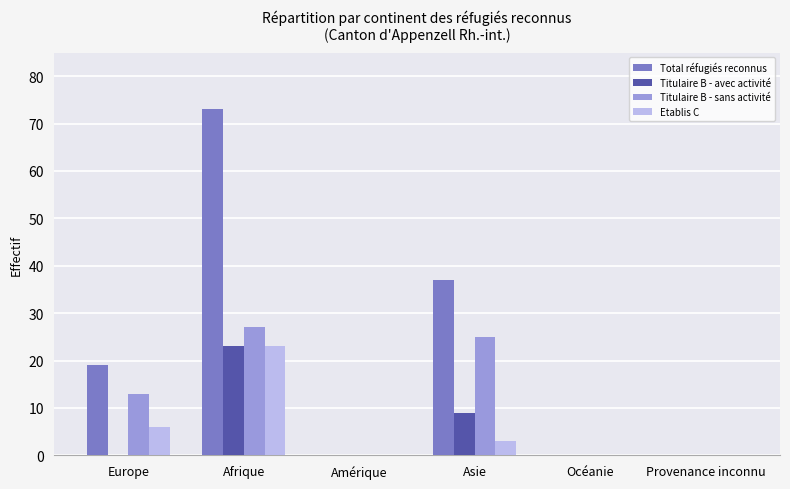

Count the number of categories in the chart.

6